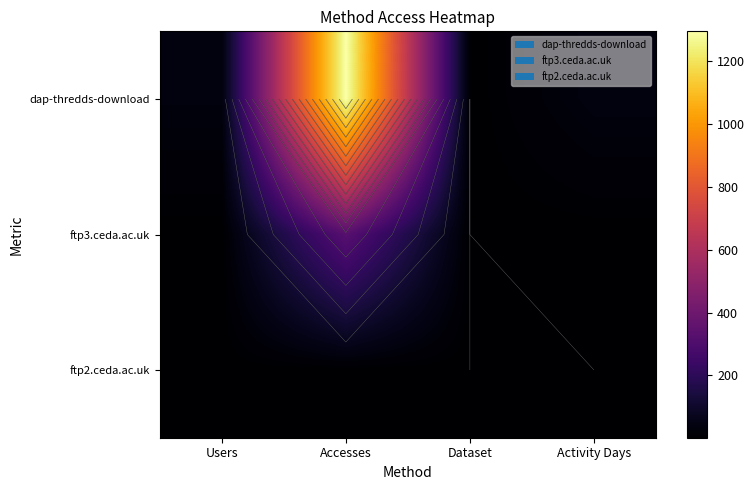

What is the difference between the dap-thredds-download values at Activity Days and Accesses?

1260